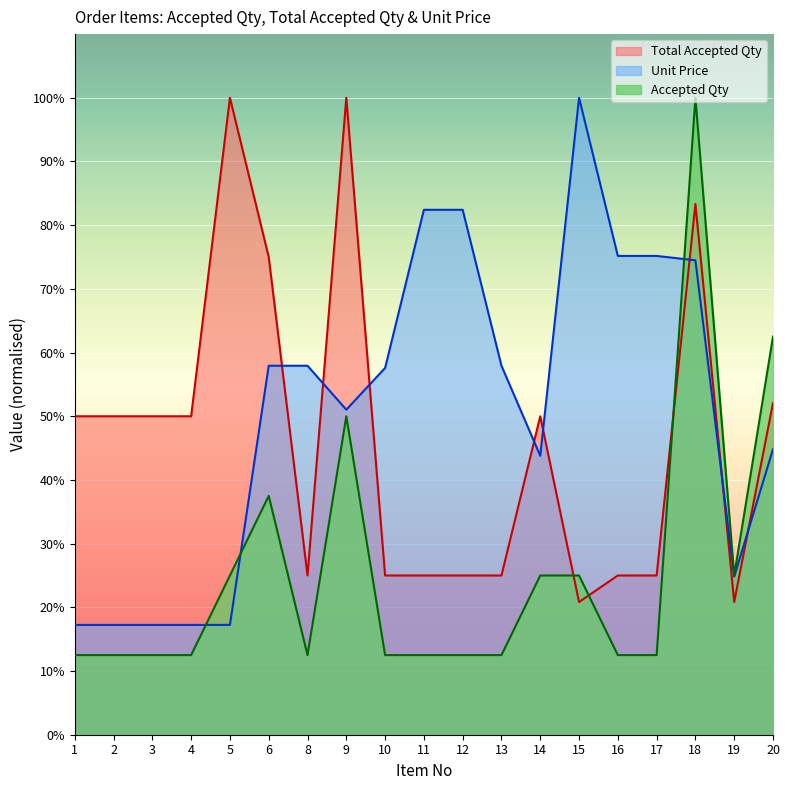

What is the average value of the Unit Price series?

51.1